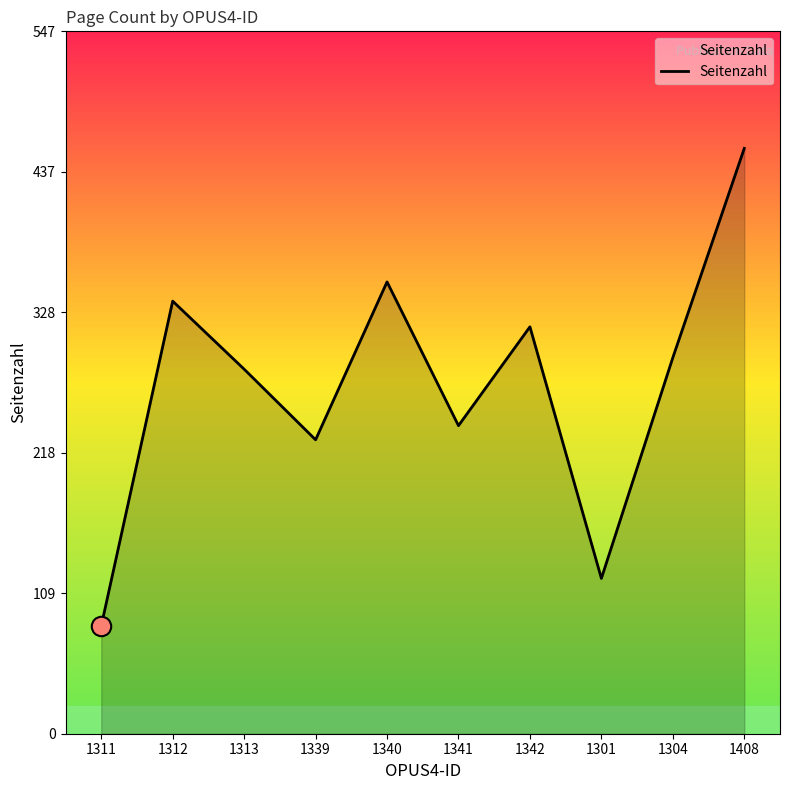

At which category does the data reach its first local valley?

1339